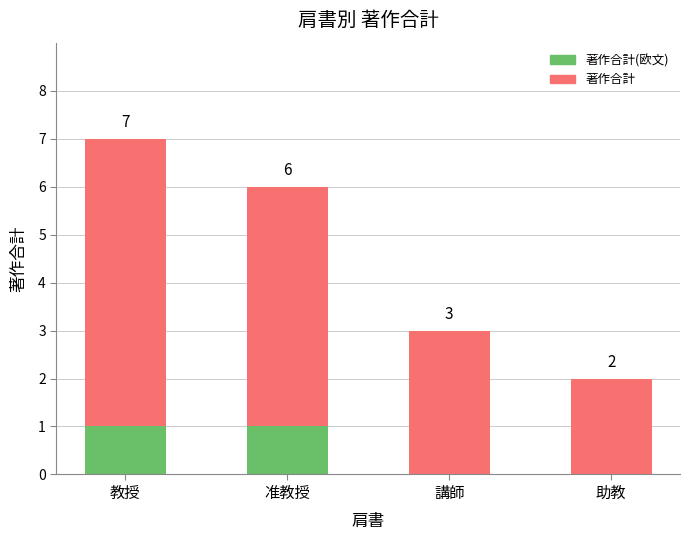

At which category is the sum across all series the highest?

教授